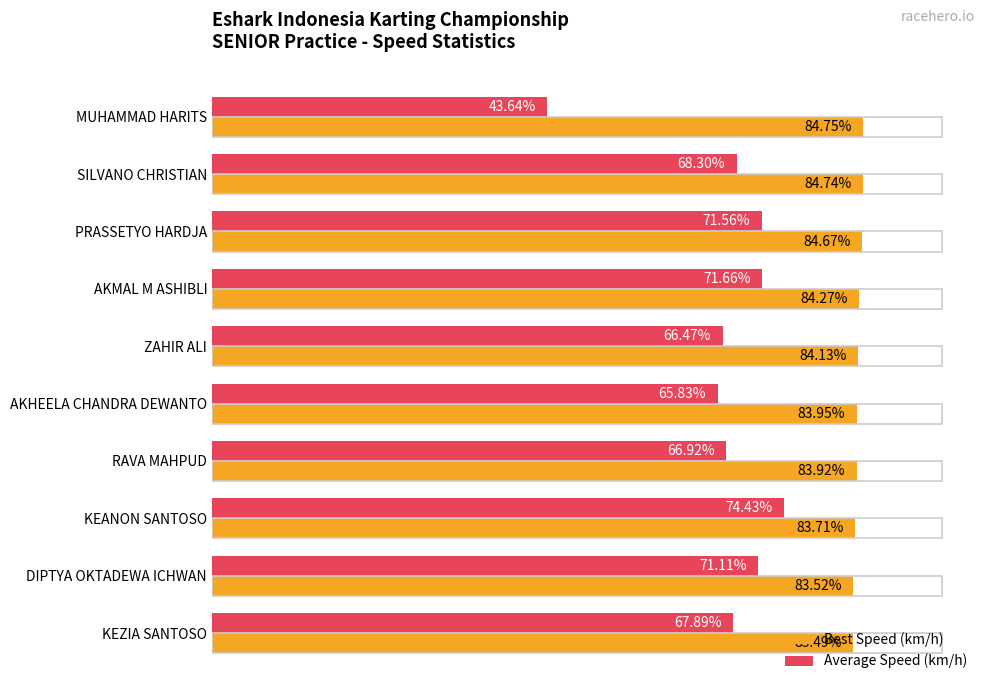

Which category has the highest value across all series?

MUHAMMAD HARITS